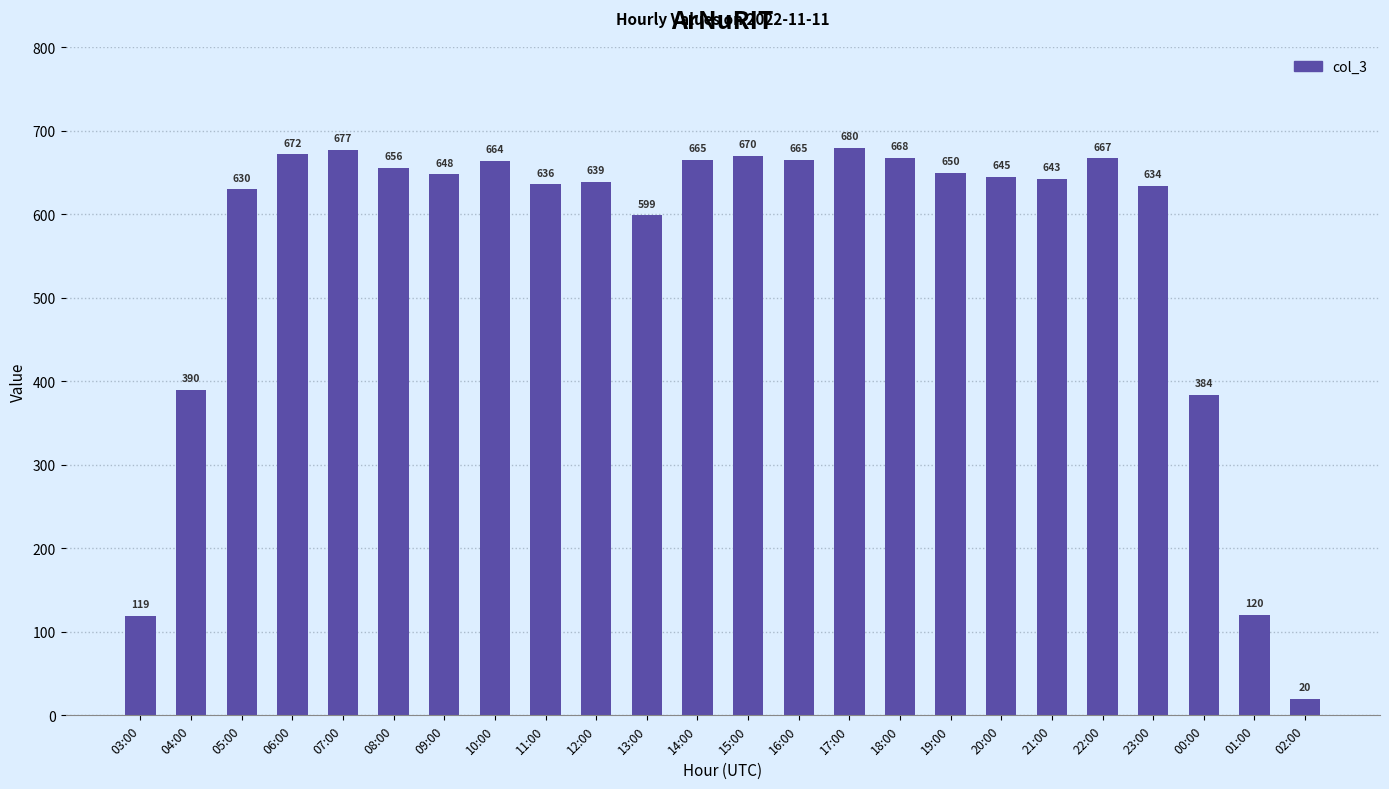

What is the change in value from 09:00 to 11:00?

-12